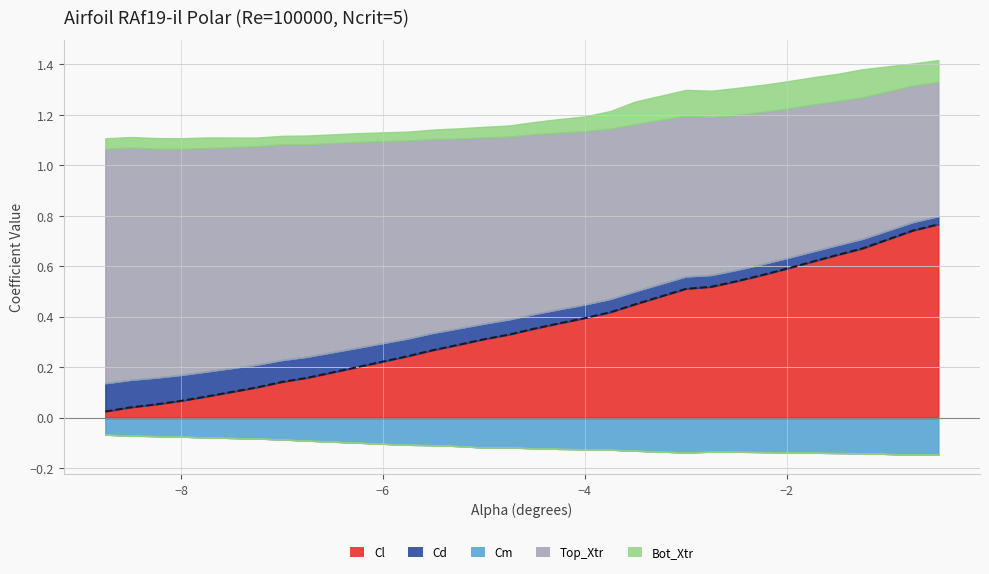

Is it true that Cl equals 0.8 at -0.5?

True